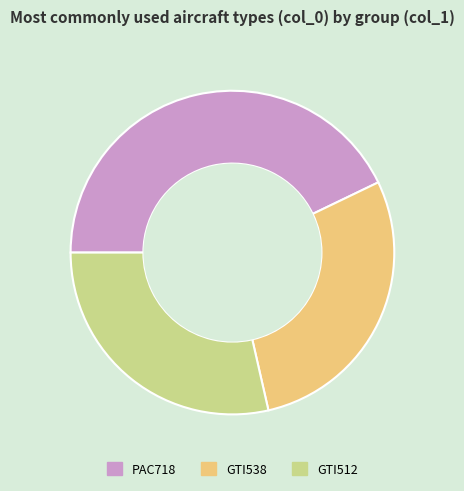

Which slice is the largest?

PAC718